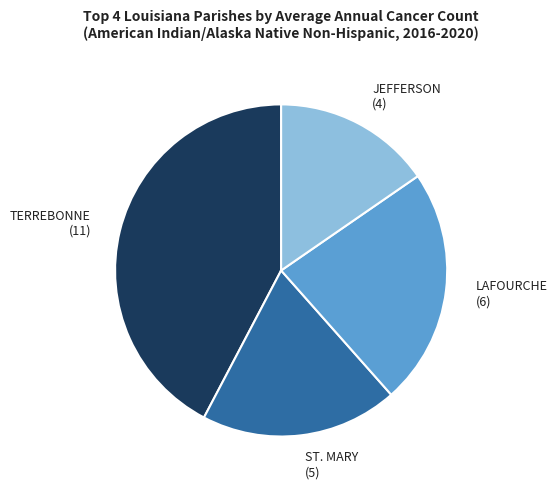

Which has a higher value, JEFFERSON (4) or ST. MARY (5)?

ST. MARY (5)